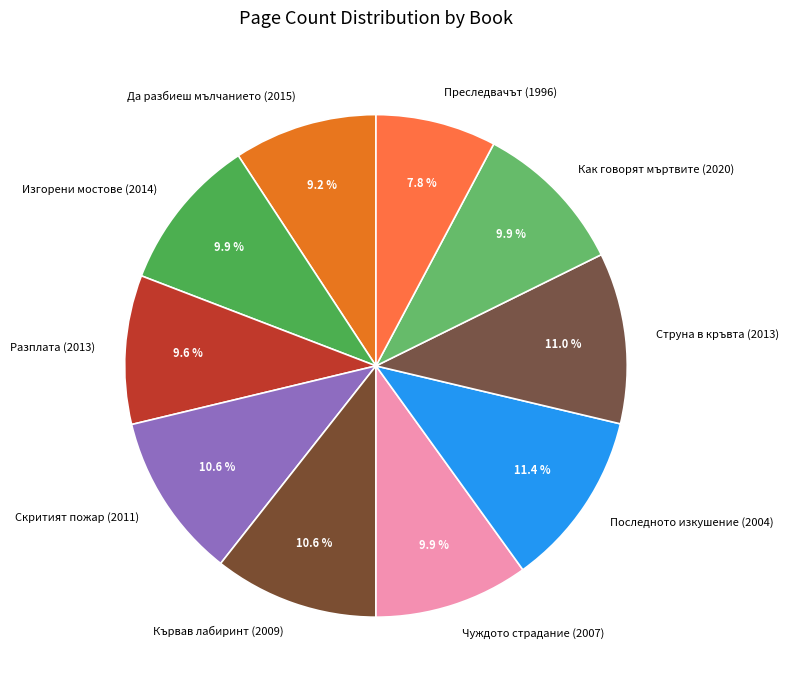

To the nearest percent, what is the difference between the Преследвачът (1996) and Кървав лабиринт (2009) slice percentages?

3%